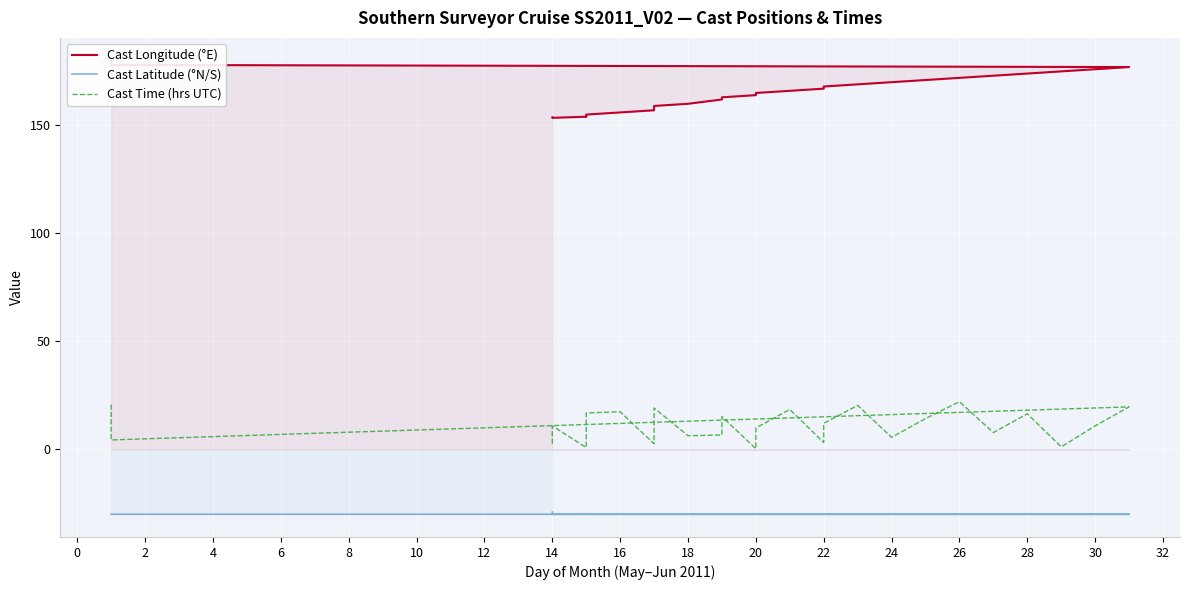

What are all the series names shown in the legend?

Cast Longitude (°E), Cast Latitude (°N/S), Cast Time (hrs UTC)